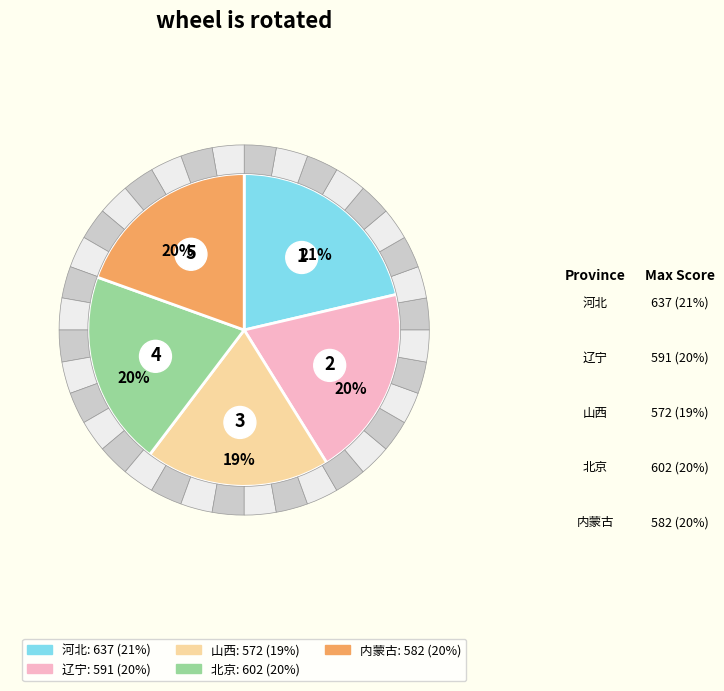

To the nearest percent, what is the combined percentage of 山西 and 北京?

39%